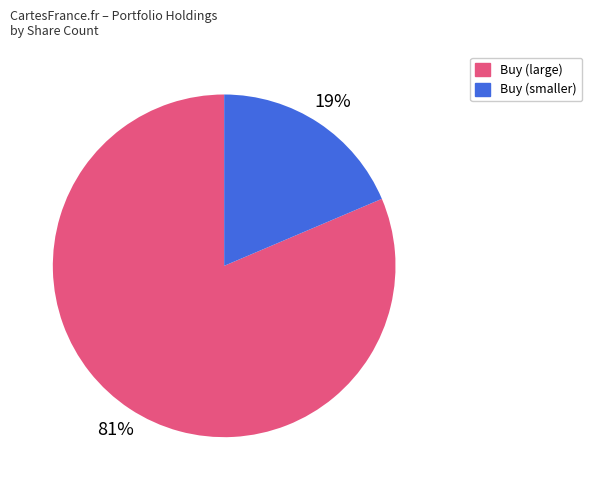

Between Buy (smaller) and Buy (large), which is larger?

Buy (large)